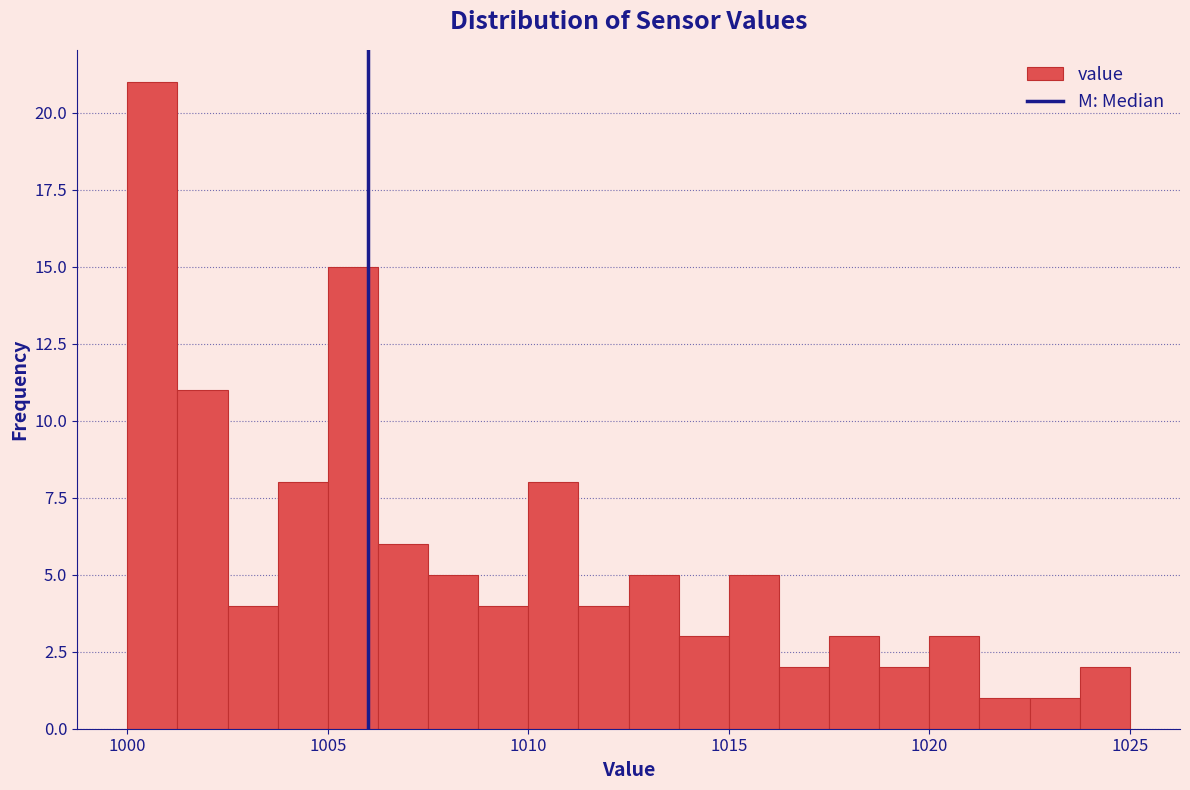

Around what value on the x-axis is the tallest bar? Give the approximate position of its centre, as read against the axis.

1000.5